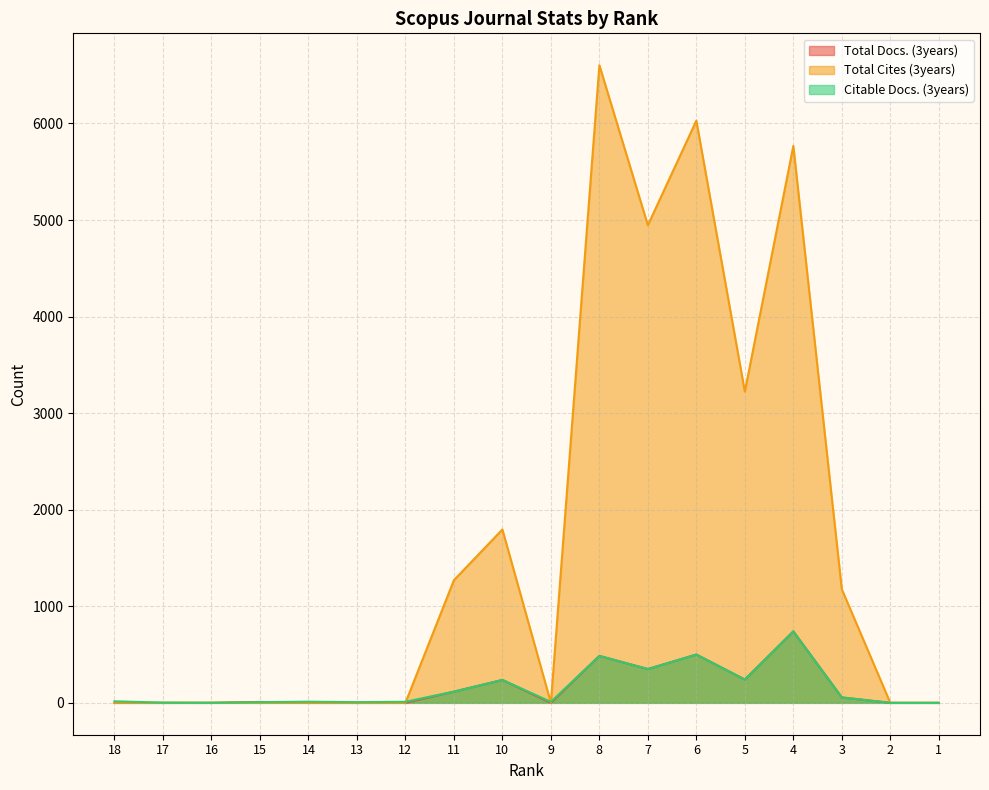

Which series has the largest total across all categories?

Total Cites (3years)